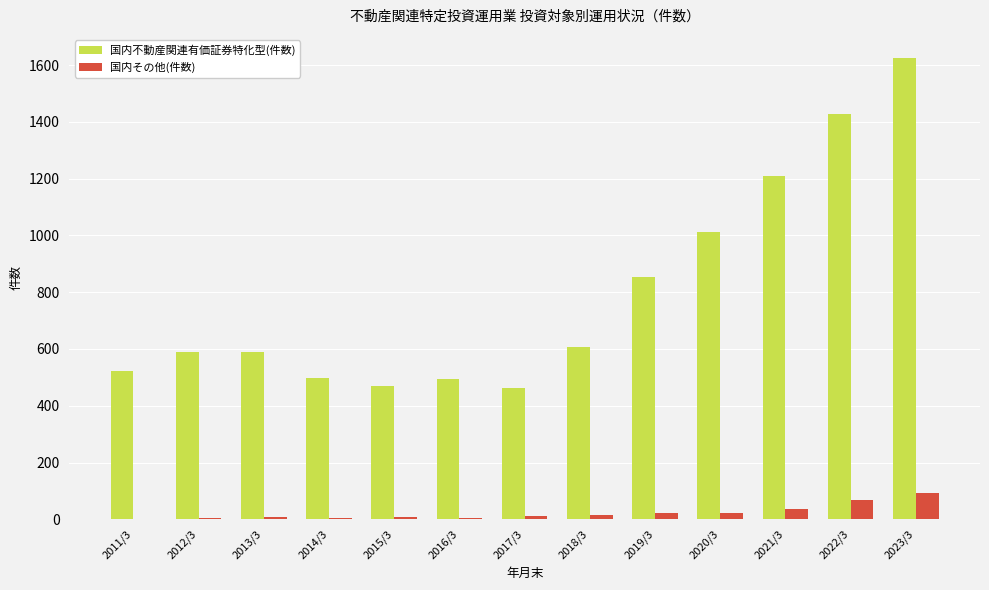

What is the greatest value displayed?

1625